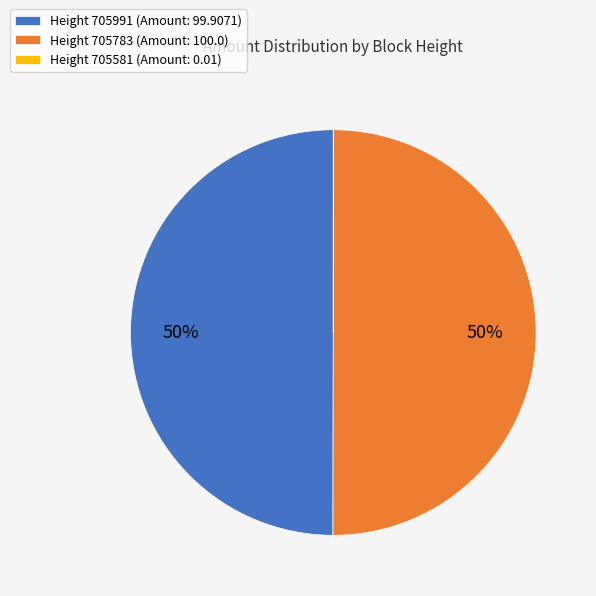

To the nearest percent, what is the difference between the largest and smallest slice percentages?

50%